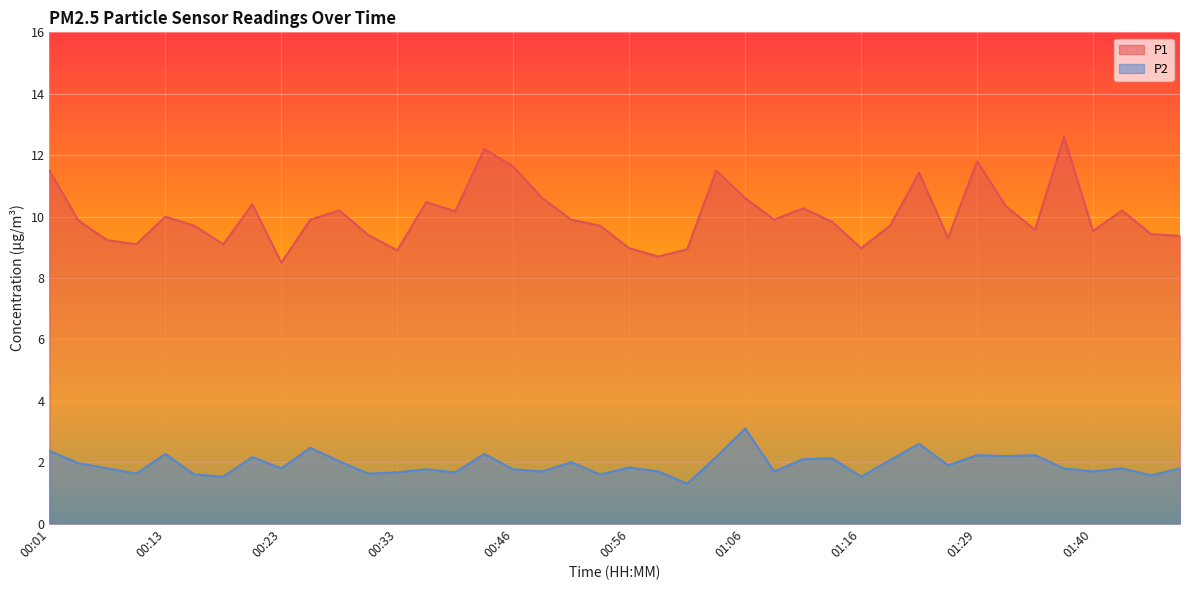

Which series has the largest total across all categories?

P1